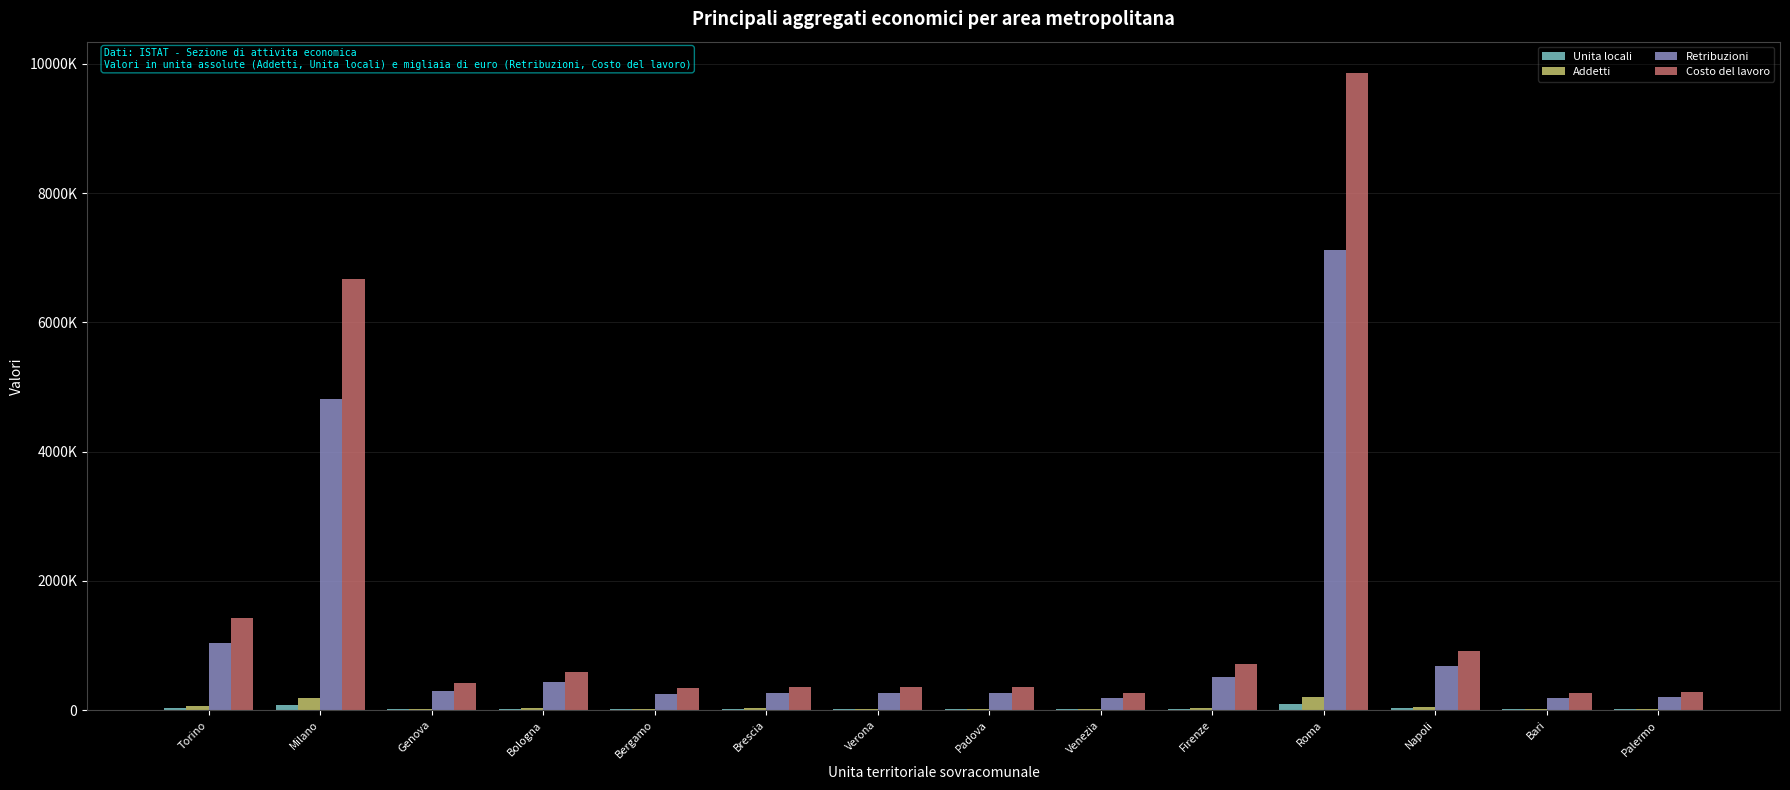

Reading left to right, extract all data points from this chart.

Unita locali: 30227	74135	12339	18447	13442	16771	12683	14263	10344	14876	98790	29912	11234	12100
Addetti: 63526	182901	22497	31820	22287	26803	21740	23433	17701	31450	210340	51230	18760	20100
Retribuzioni: 1035217	4814009	298418	436618	253999	263026	264995	267623	190920	520340	7120450	680230	195340	210100
Costo del lavoro: 1422077	6667609	412607	593067	343654	353767	357314	357485	258731	712340	9850340	920340	265340	285100